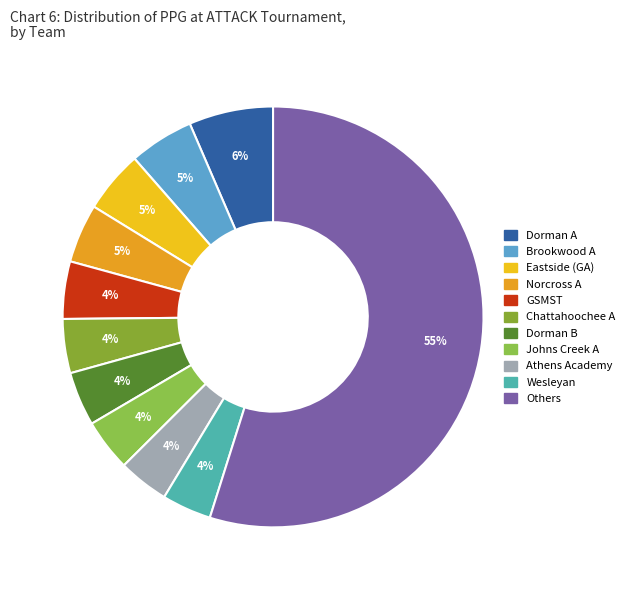

How many segments does this pie chart have?

11